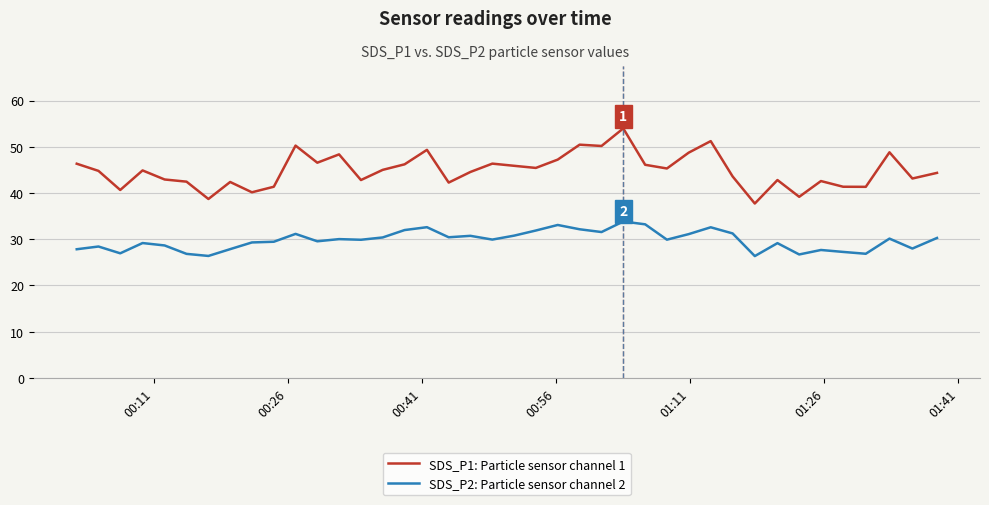

List the series in order of their overall mean, lowest first.

SDS_P2: Particle sensor channel 2, SDS_P1: Particle sensor channel 1